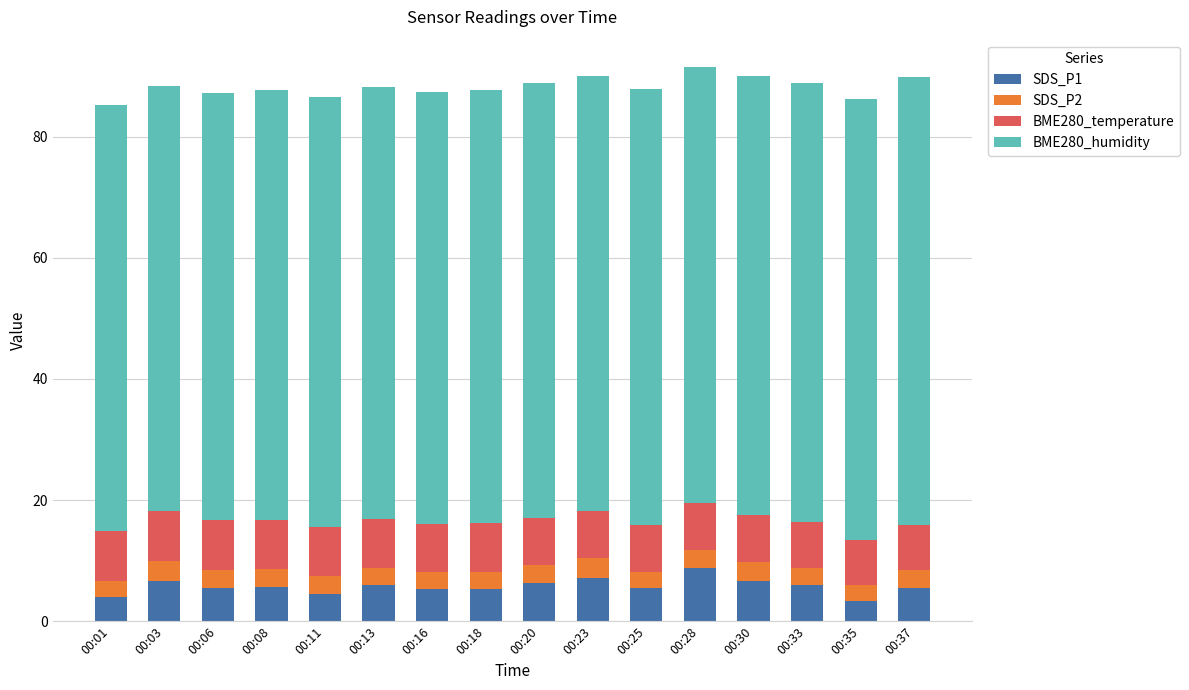

What is the total value across all series at 00:33?

88.9